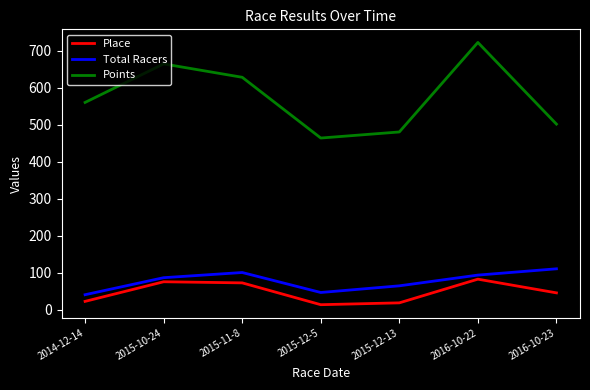

What is the maximum value shown in the chart?

721.8